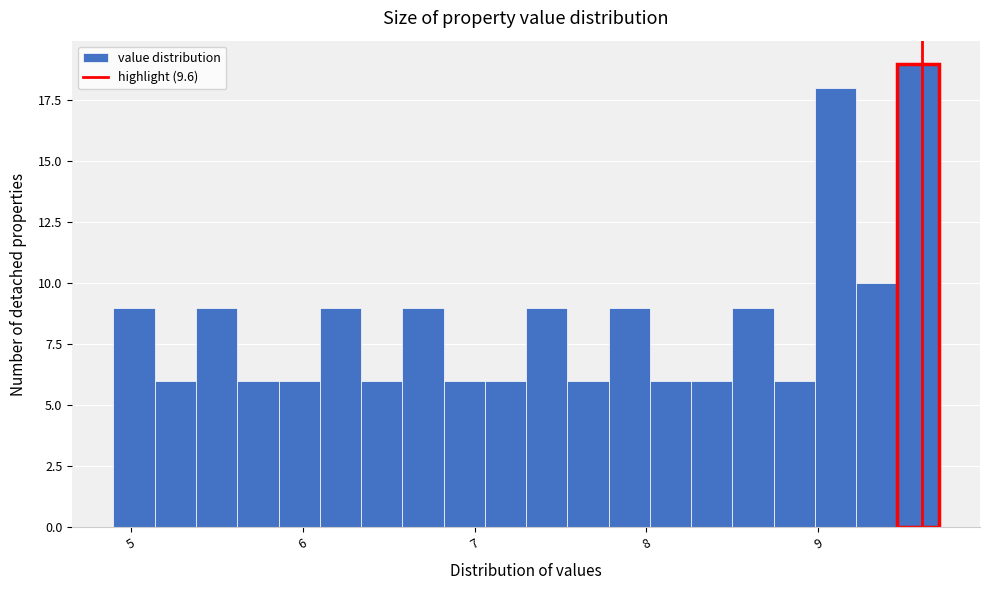

Around what value on the x-axis is the tallest bar? Give the approximate position of its centre, as read against the axis.

9.6